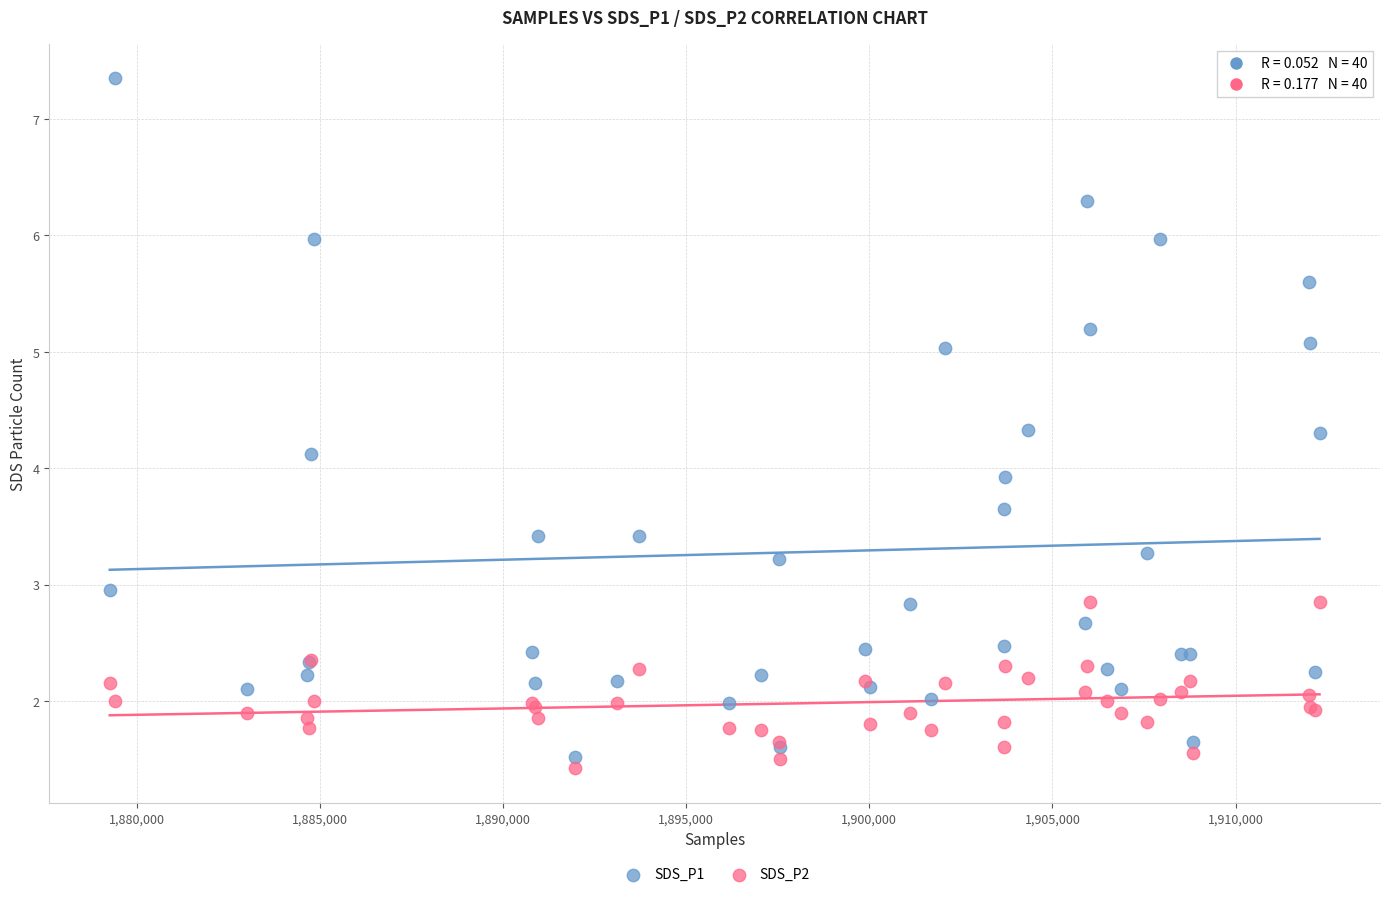

Which series has the largest Y range (max minus min)?

SDS_P1